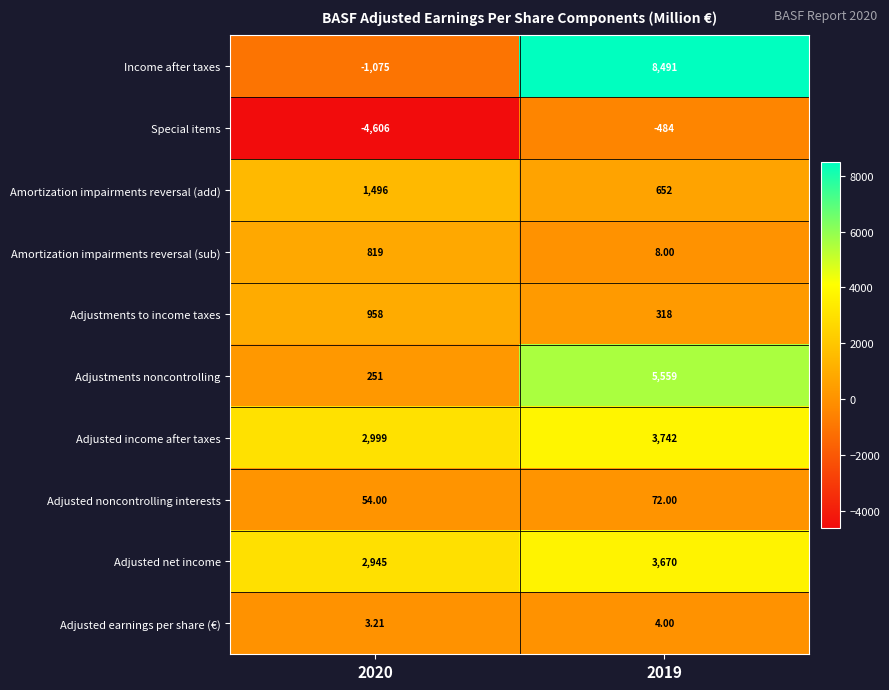

Which series has the widest spread of values?

Income after taxes